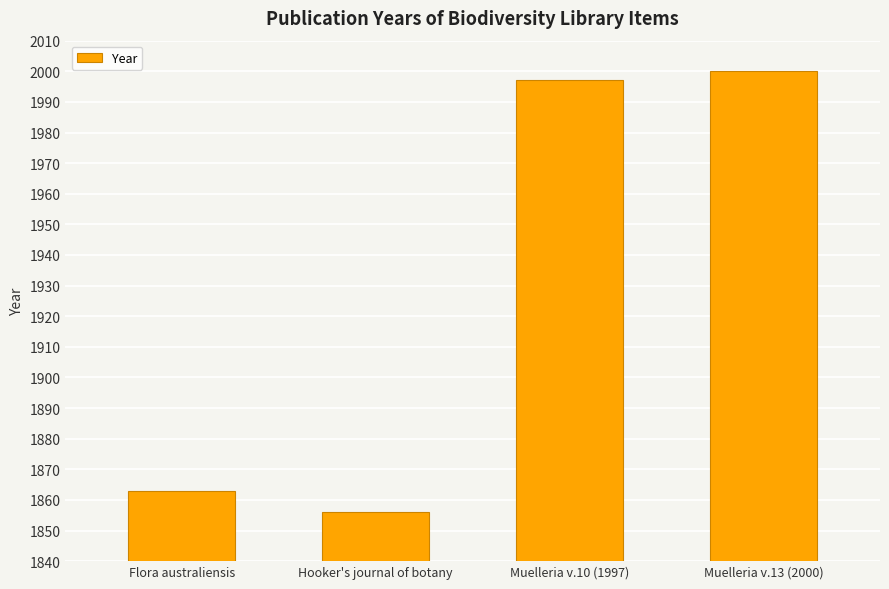

What is the difference between the second highest and second lowest values?

134